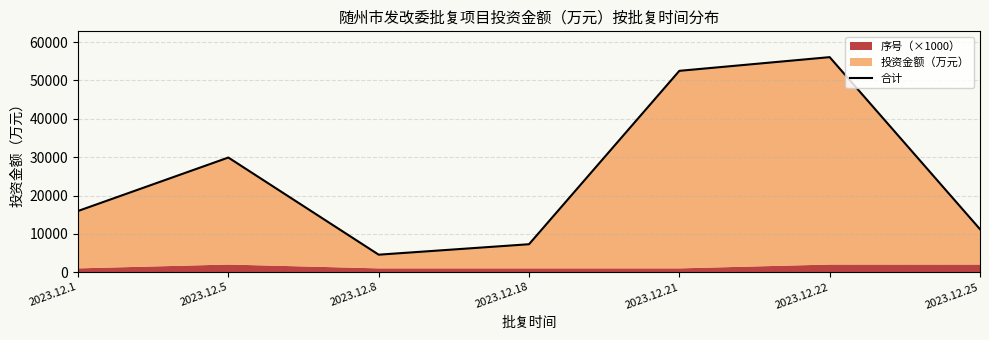

How many data points does each series have?

7